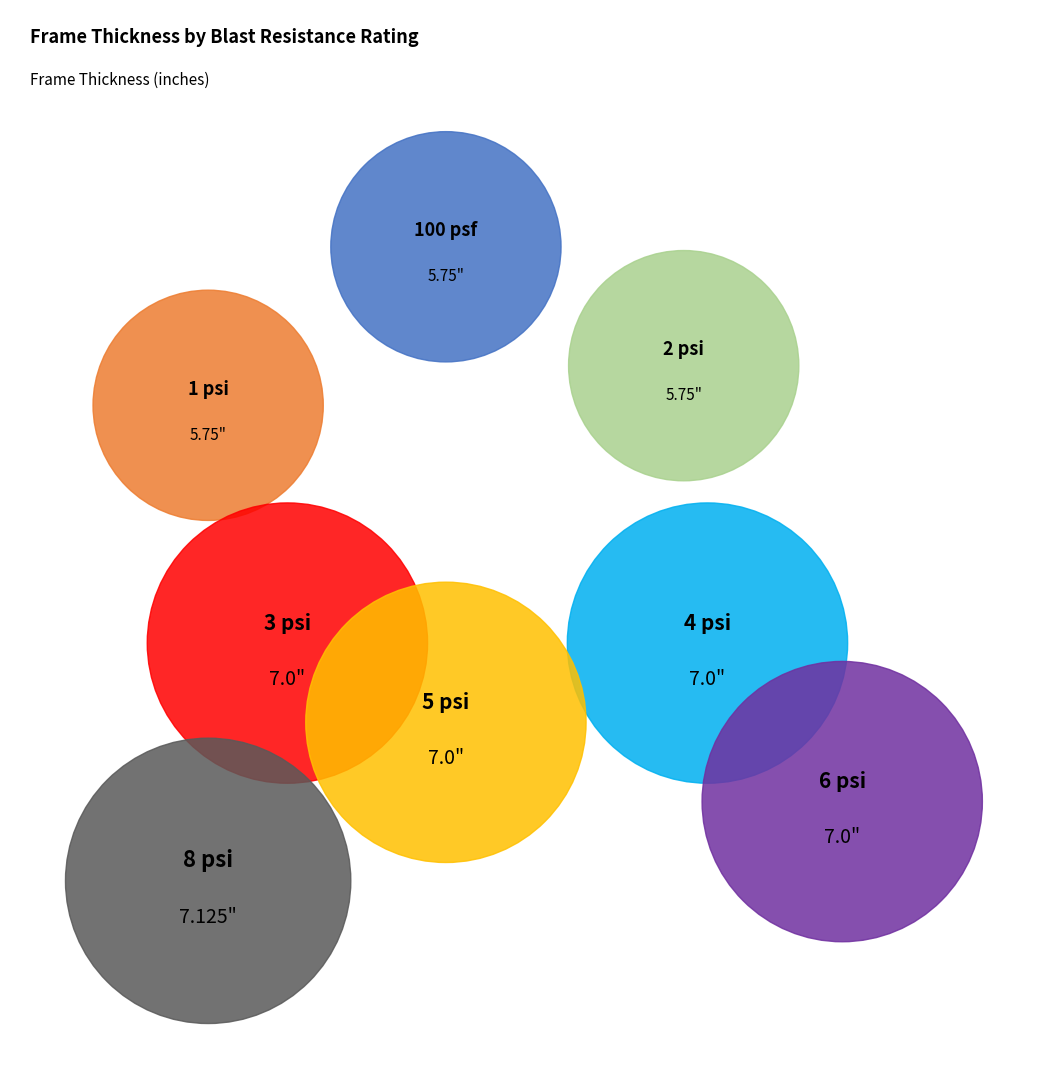

The 5 psi slice represents 1% of the pie. True or false?

False